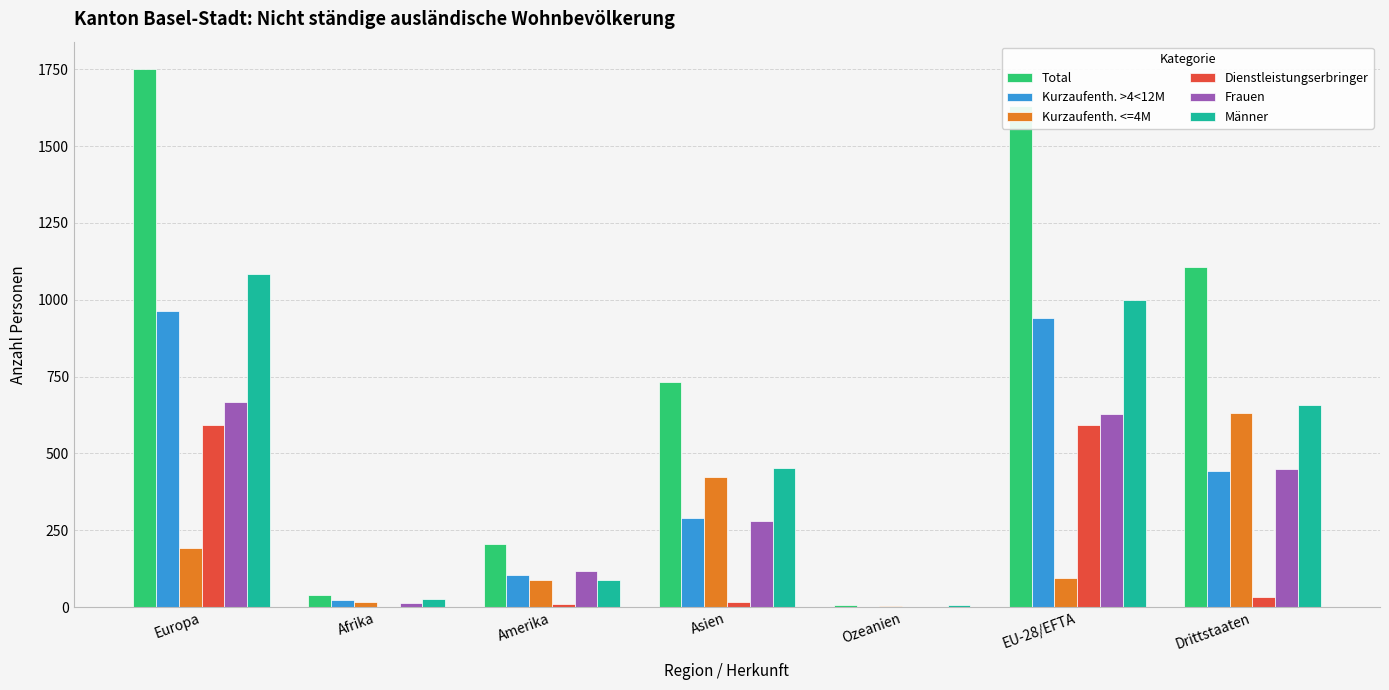

Which category has the highest value across all series?

Europa